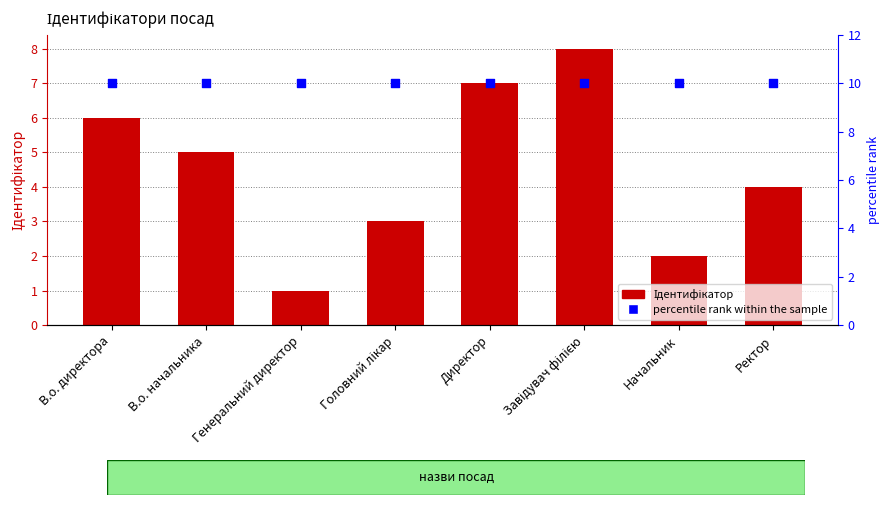

Which series has the largest Y range (max minus min)?

Ідентифікатор